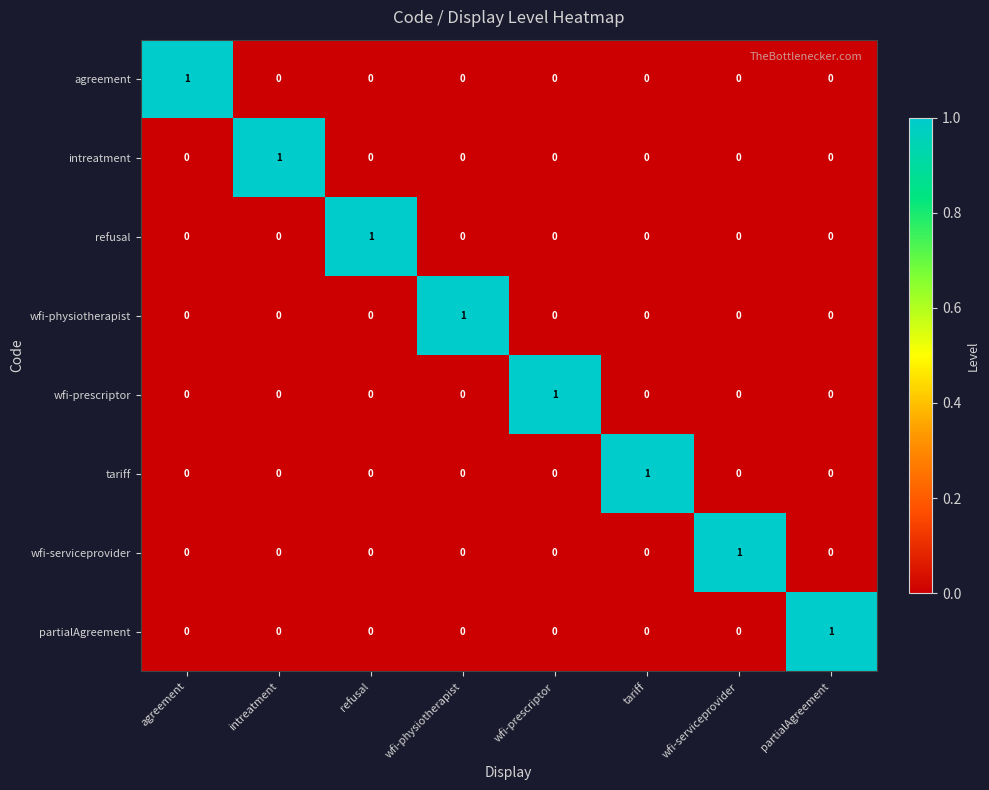

What is the spread (max minus min) of values at tariff?

1